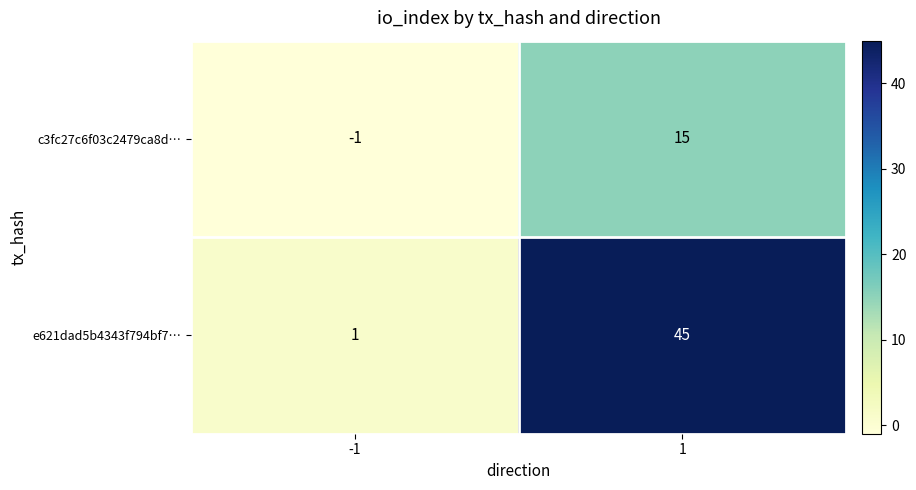

At how many categories does at least one series exceed 24?

1